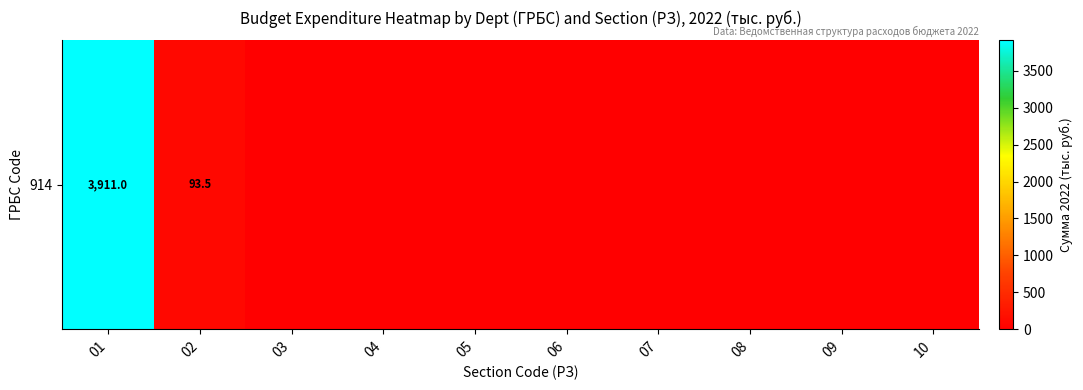

Reading left to right, transcribe all the data shown in this chart.

01=3911.0	02=93.5	03=0.0	04=0.0	05=0.0	06=0.0	07=0.0	08=0.0	09=0.0	10=0.0